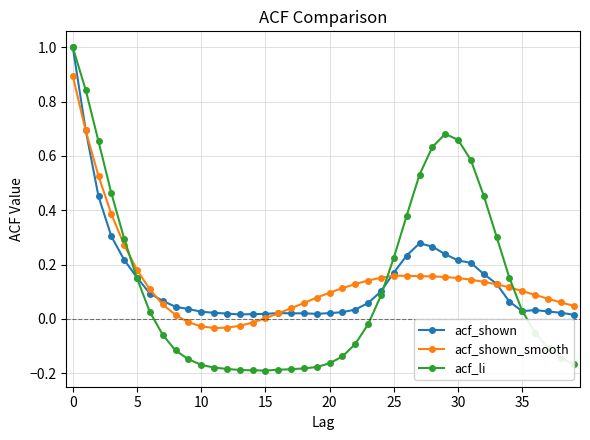

What is the highest value of the acf_shown series?

1.0